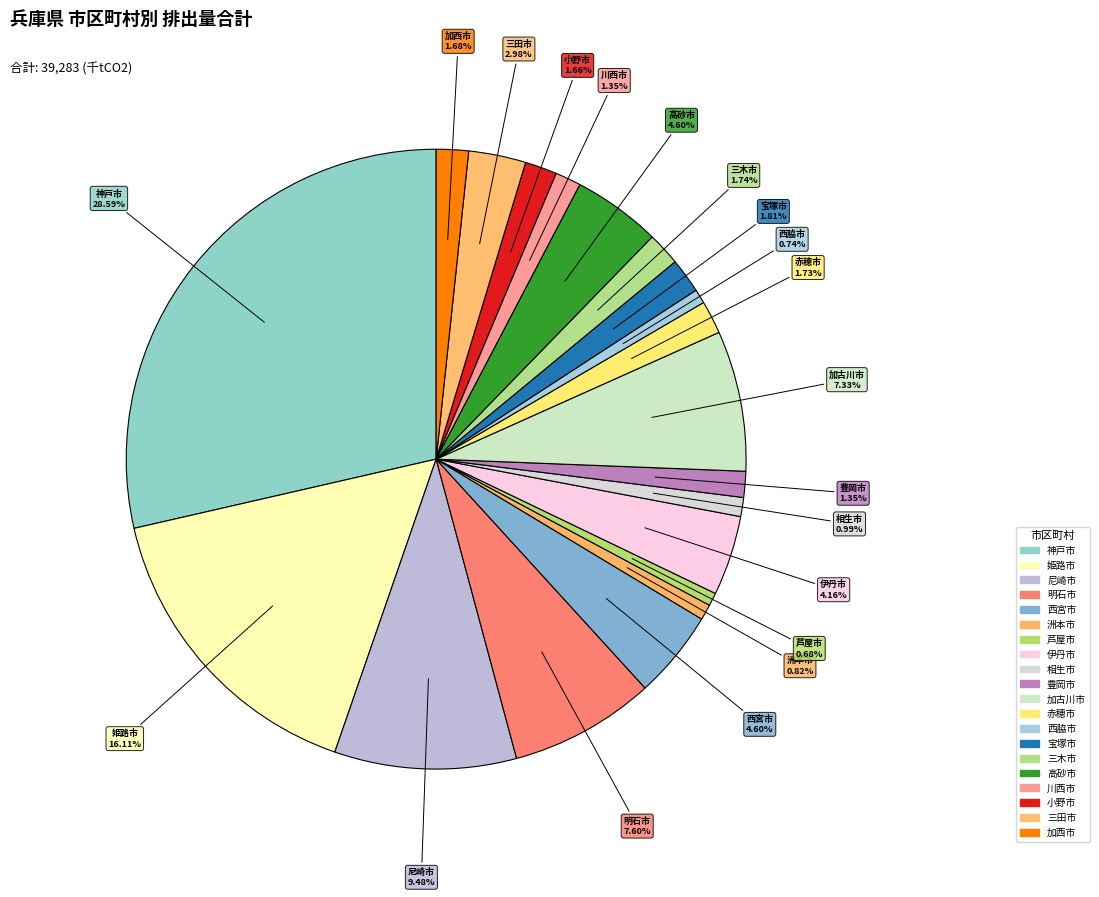

Does any single category account for the majority?

No